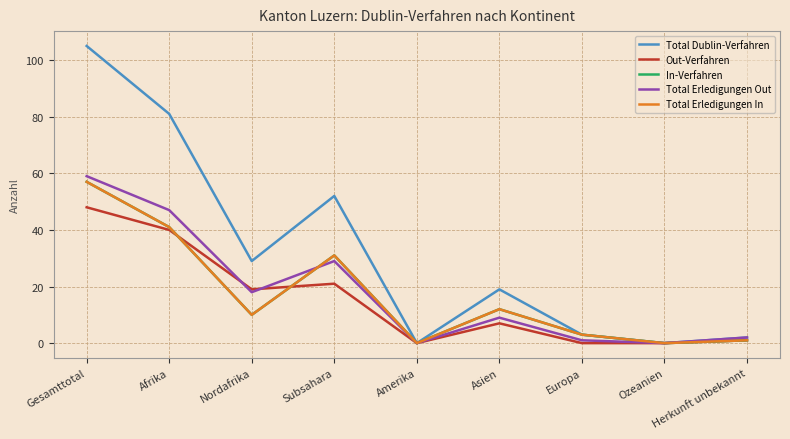

Which series has the largest total across all categories?

Total Dublin-Verfahren